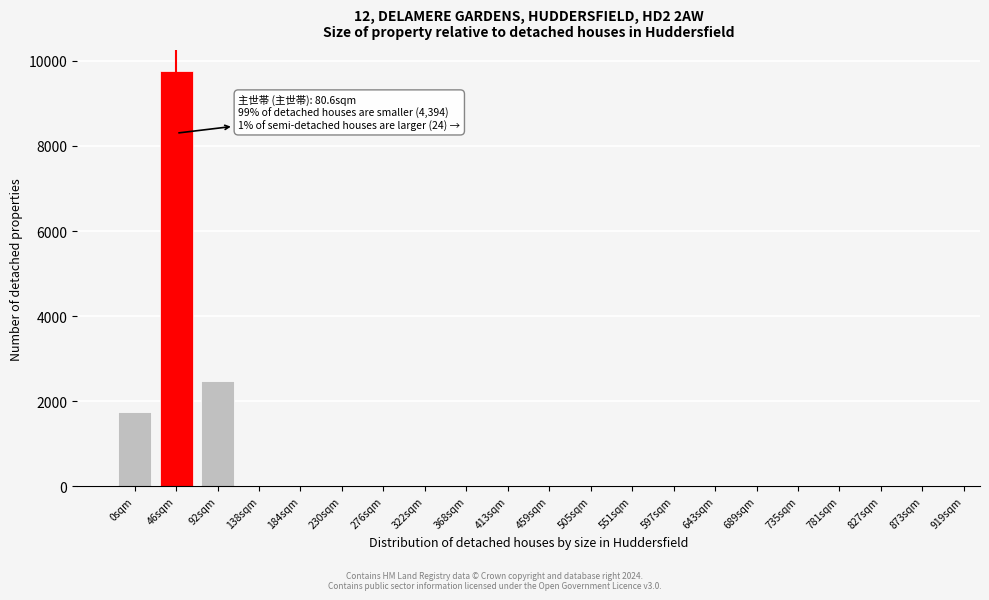

Reading left to right, list all the values displayed in this chart.

0sqm=1743.3	46sqm=9764.4	92sqm=2474.3	138sqm=0.0	184sqm=0.0	230sqm=0.0	276sqm=0.0	322sqm=0.0	368sqm=0.0	413sqm=0.0	459sqm=0.0	505sqm=0.0	551sqm=0.0	597sqm=0.0	643sqm=0.0	689sqm=0.0	735sqm=0.0	781sqm=0.0	827sqm=0.0	873sqm=0.0